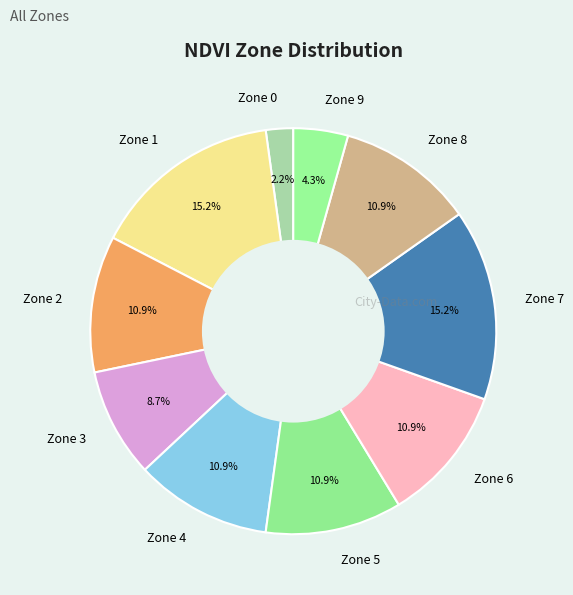

Is there a majority slice in this chart?

No